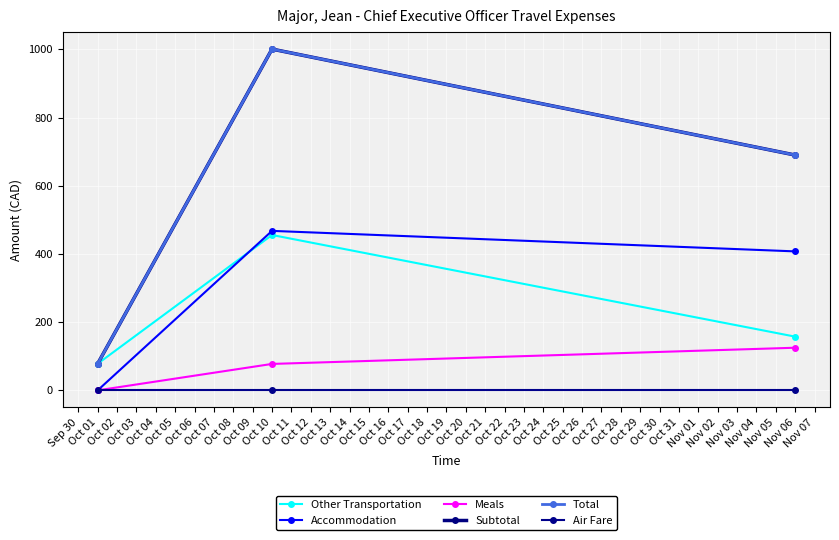

What is the average value of the Total series?

589.7